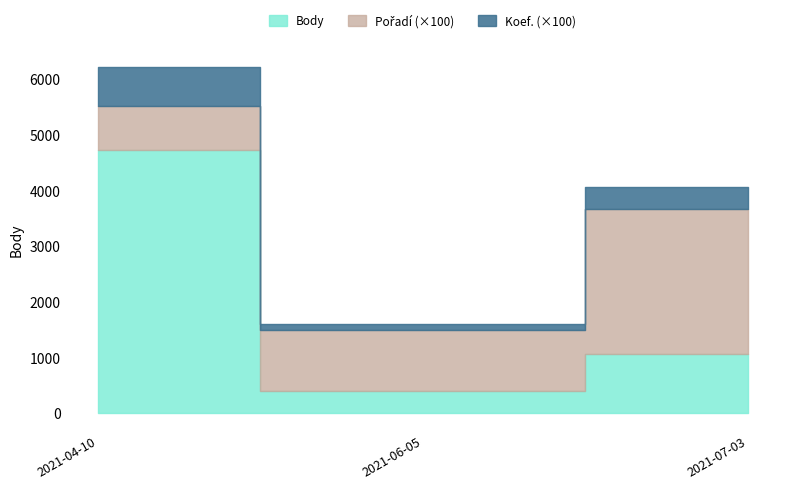

How many data points in Body are less than 1063?

1